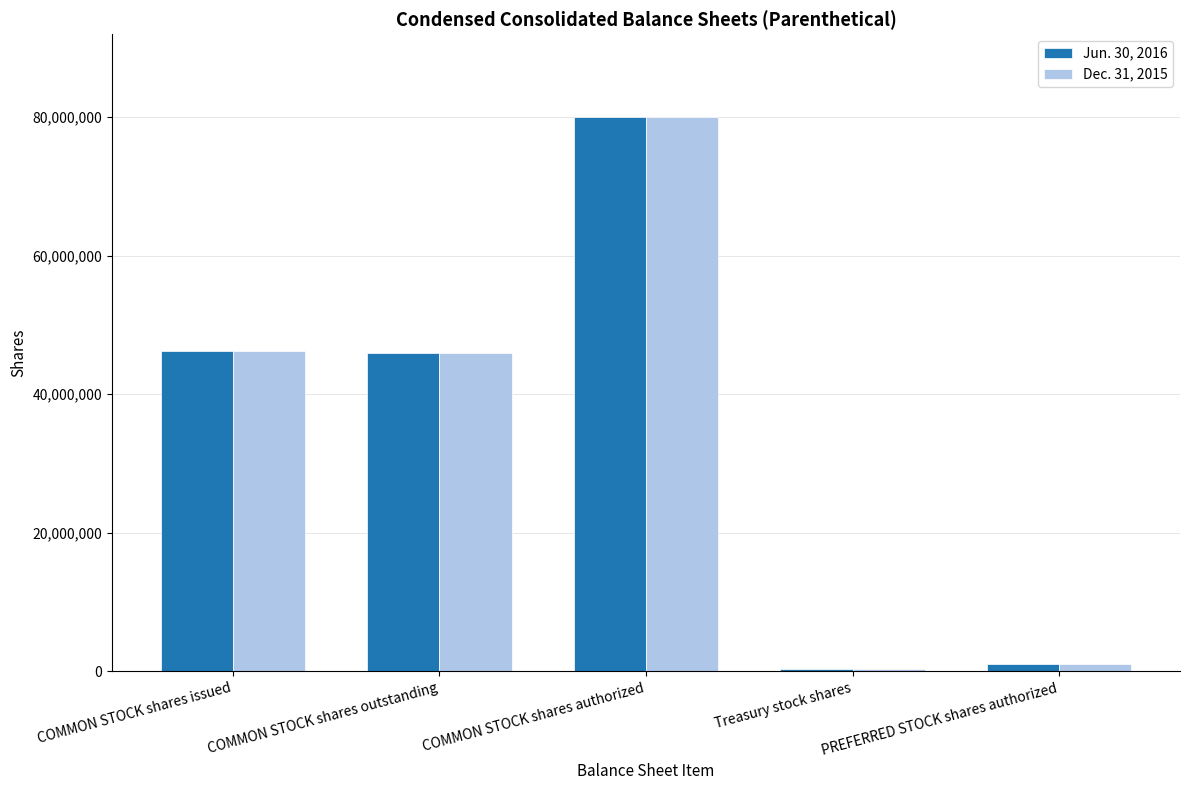

At which category is the sum across all series the highest?

COMMON STOCK shares authorized